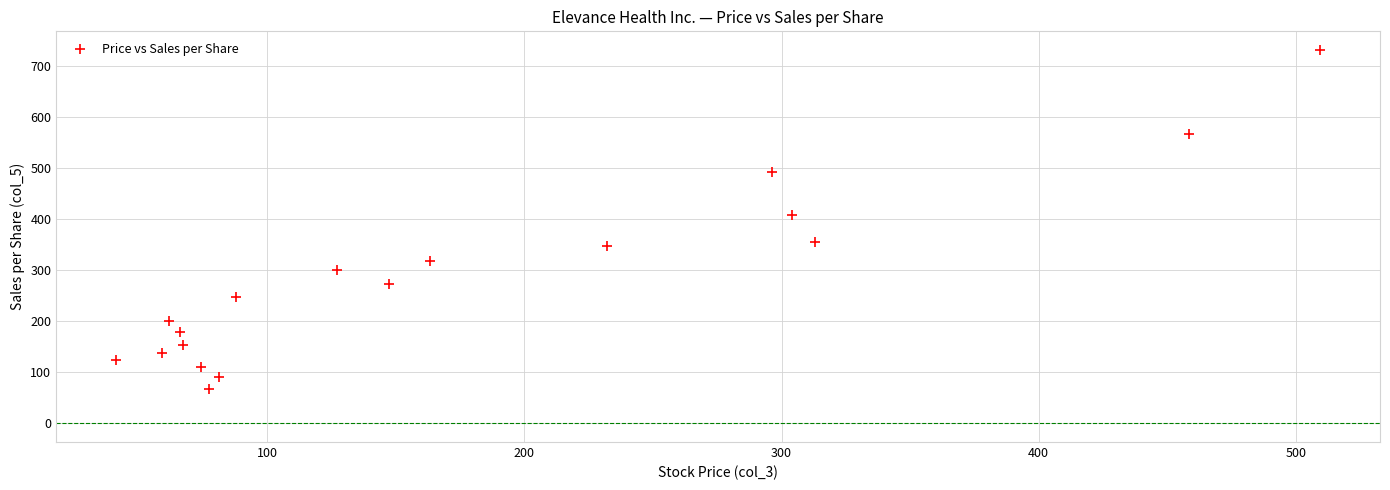

What is the range of X values (max minus min)?

468.1